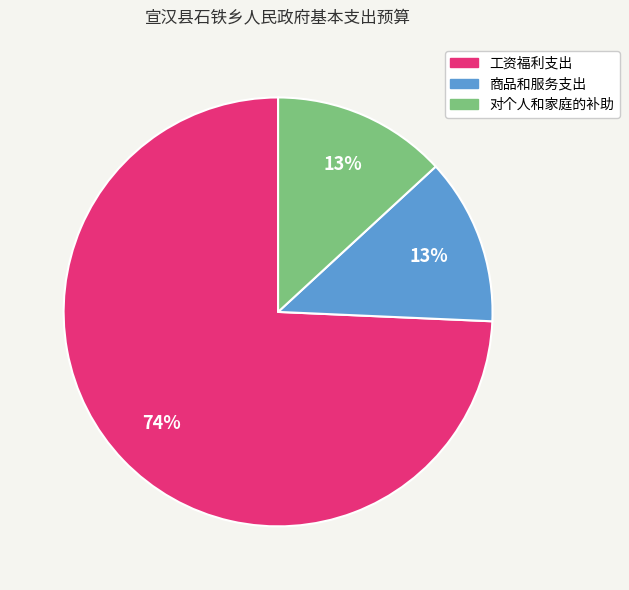

Which slice is the largest?

工资福利支出